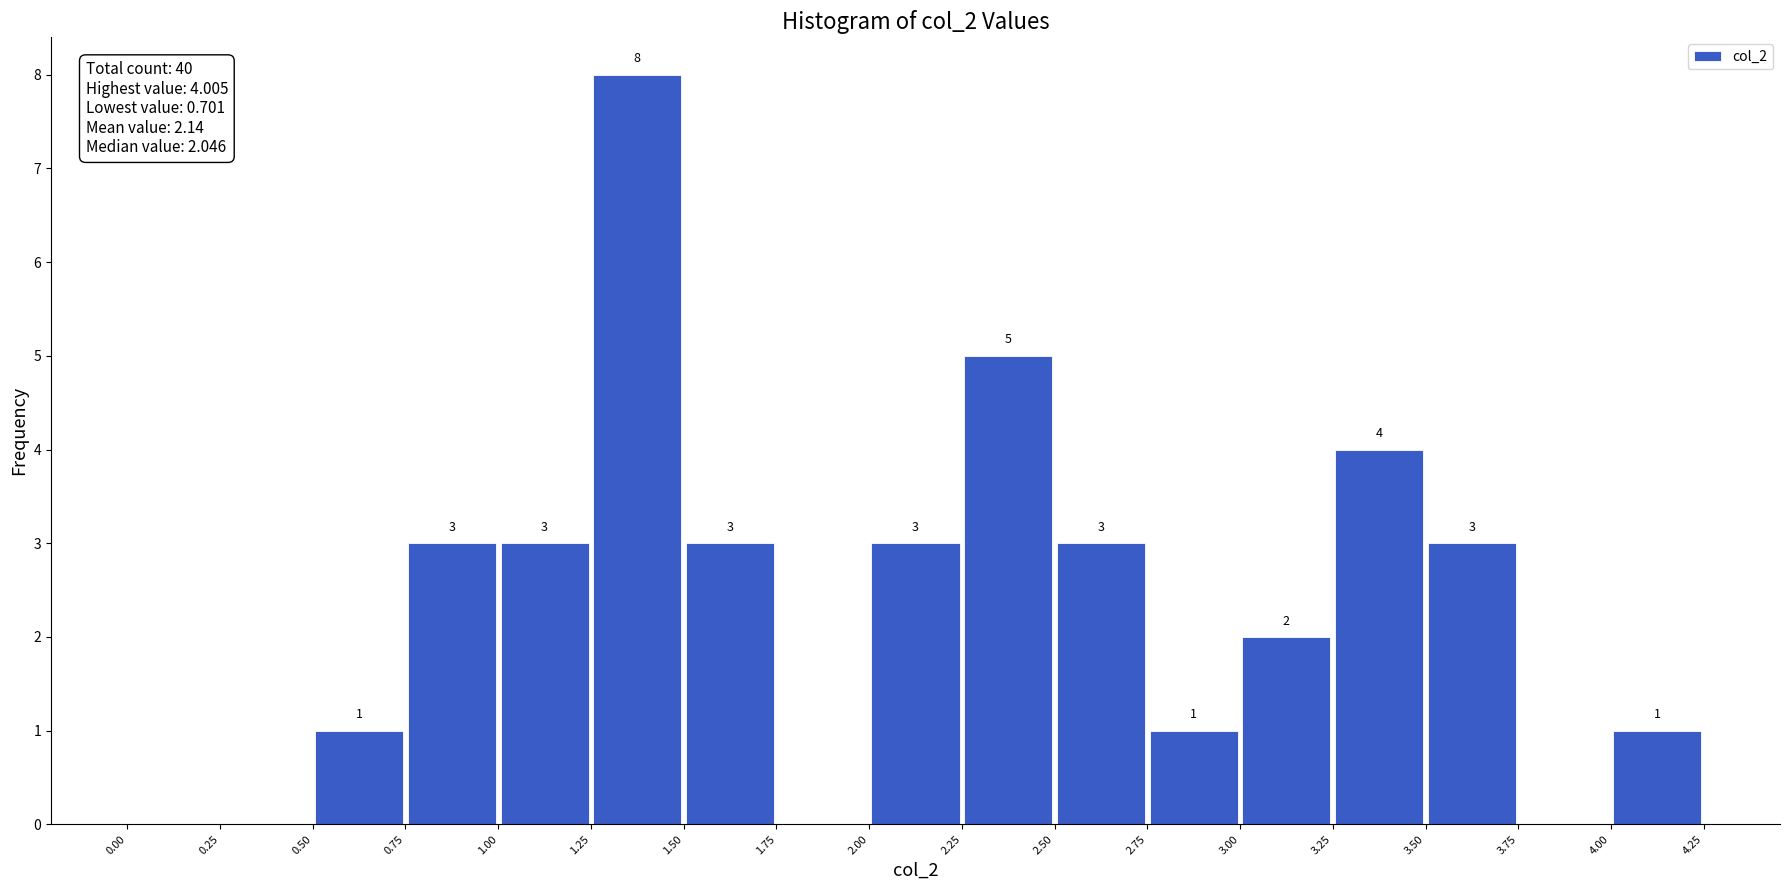

Over which range of the x-axis is the bar tallest?

1.25 to 1.50